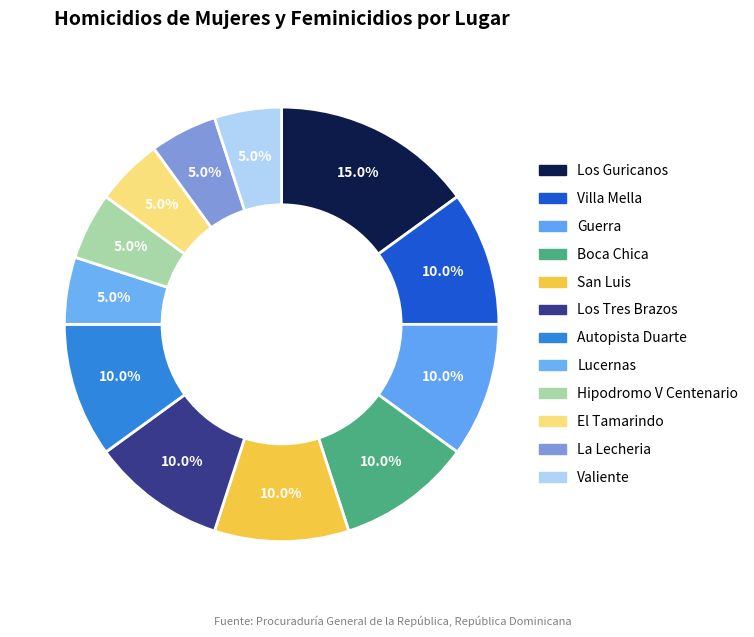

Is there any slice that represents more than half of the pie?

No